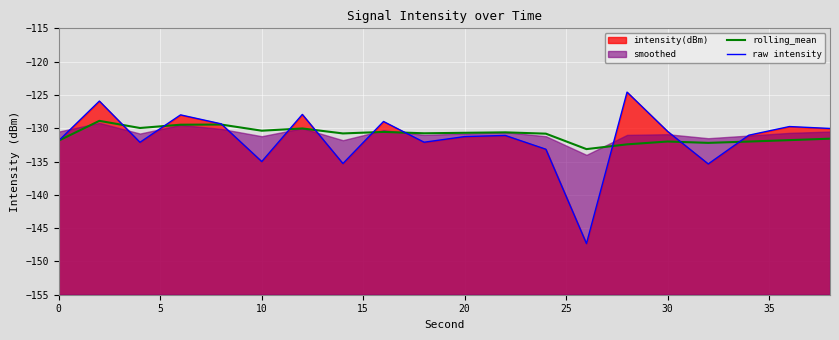

How many data points does each series have?

20